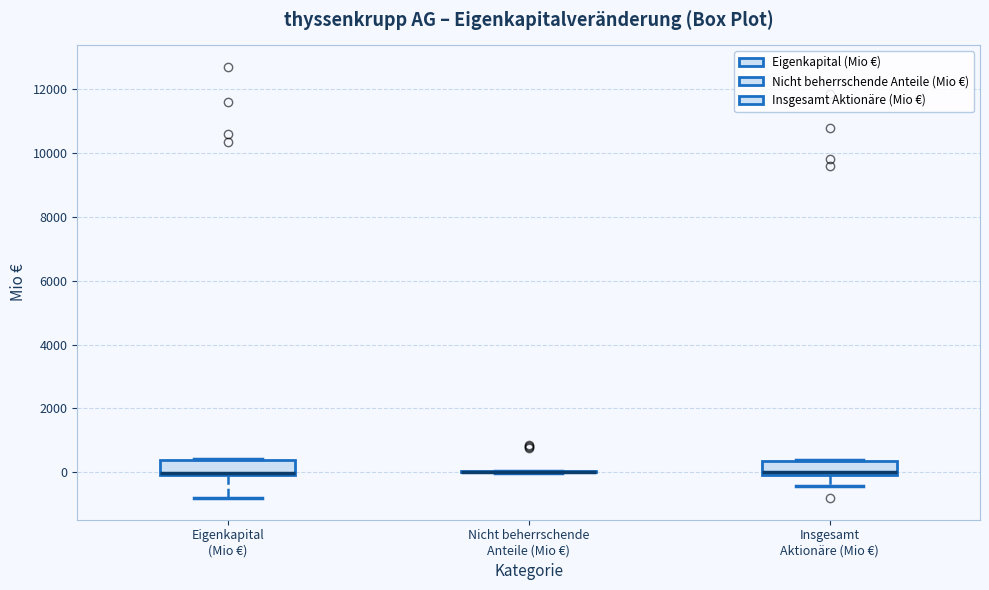

Reading left to right, transcribe this box plot: for each box, give where its median line is, the range the box spans, and where its two whiskers end, as read against the y-axis. The values are not printed on the chart, so give them approximately, as read against the axis.

Eigenkapital (Mio €): median 0 (just above the box's lower edge), box 0 to 400, whiskers -800 to 400
Nicht beherrschende Anteile (Mio €): box collapsed to a line at 0, whiskers 0 to 0
Insgesamt Aktionäre (Mio €): median 0 (just above the box's lower edge), box 0 to 400, whiskers -400 to 400